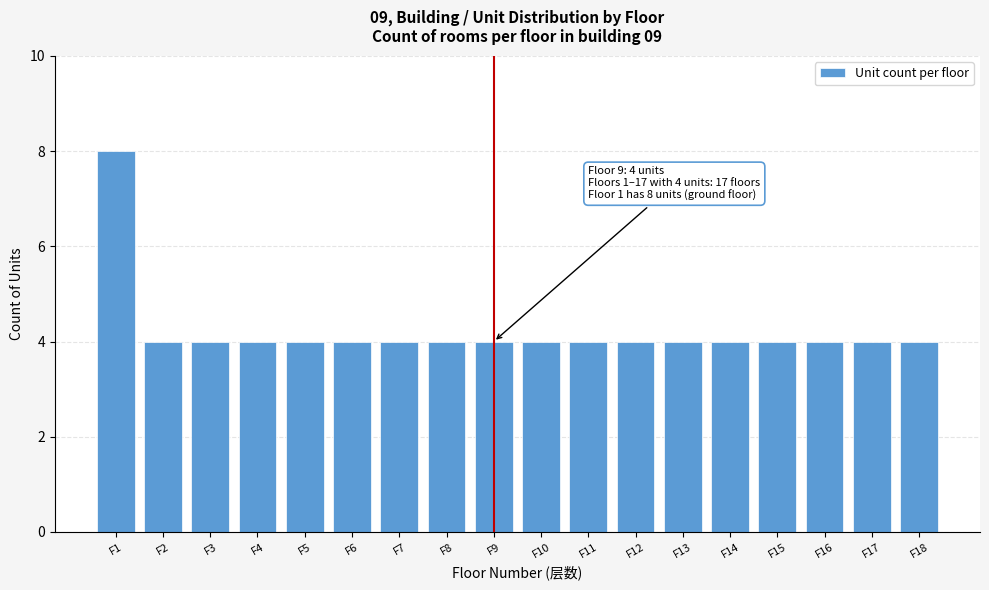

Reading left to right, list all the values displayed in this chart.

8	4	4	4	4	4	4	4	4	4	4	4	4	4	4	4	4	4